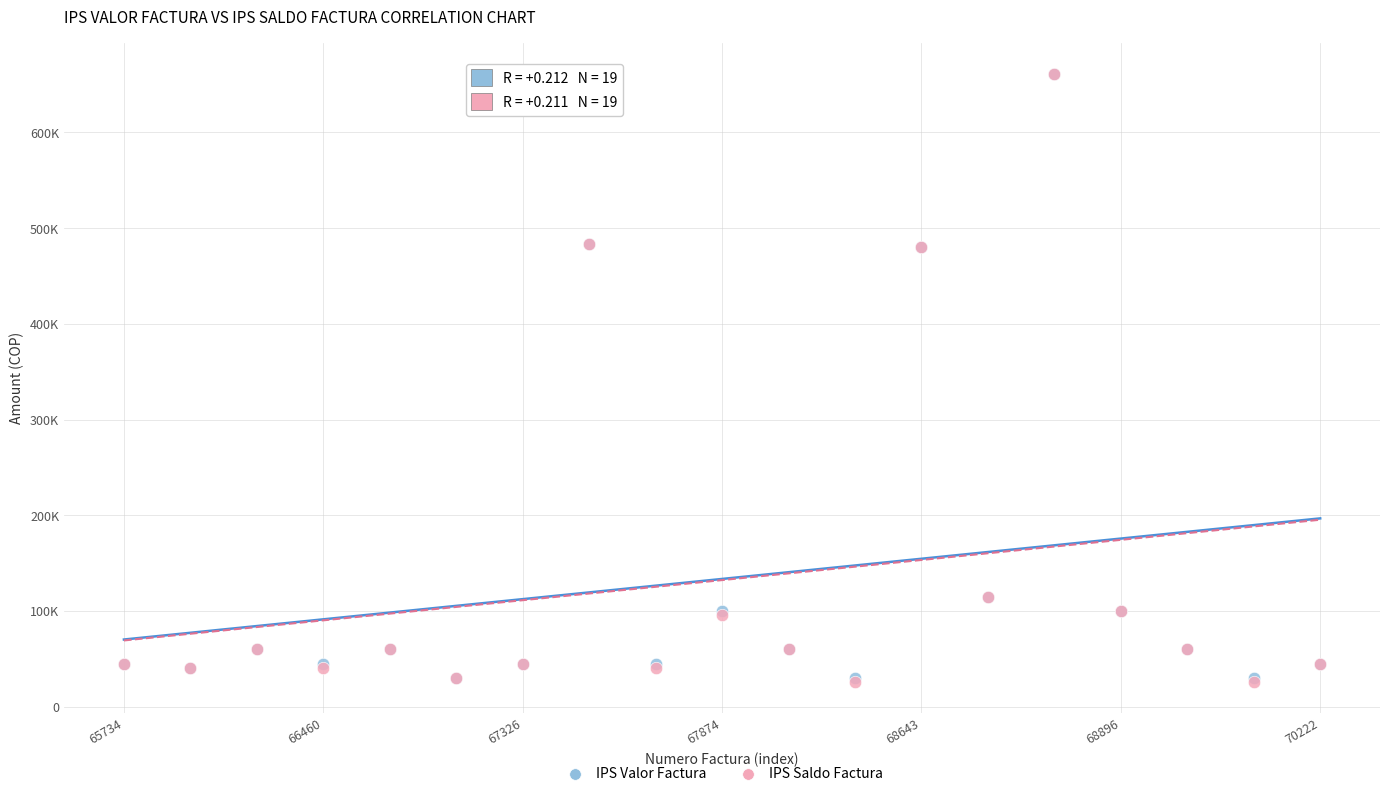

What are all the series names shown in the legend?

IPS Valor Factura, IPS Saldo Factura